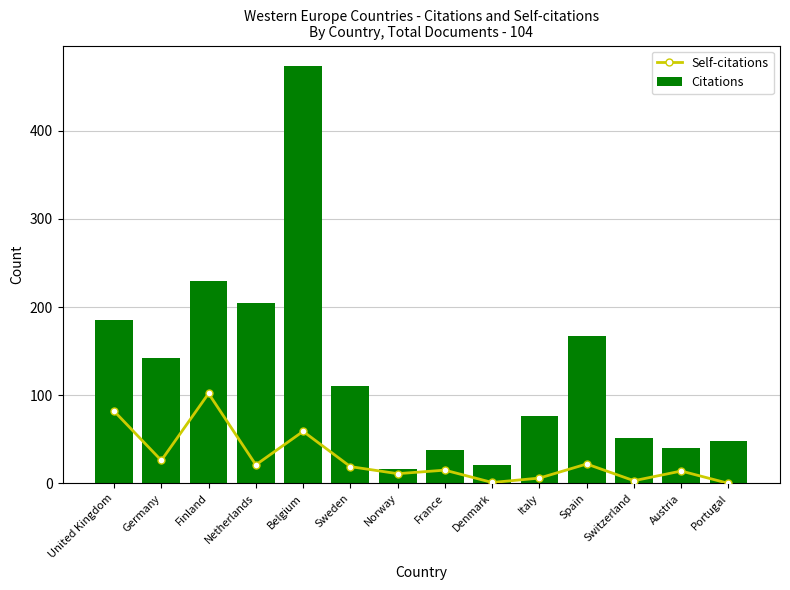

What is the difference between the maximum and minimum values in the Citations series?

457